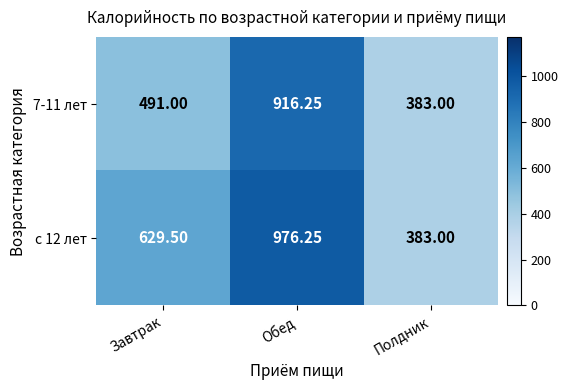

Is the value of с 12 лет at Завтрак greater than the value of 7-11 лет at Полдник?

Yes